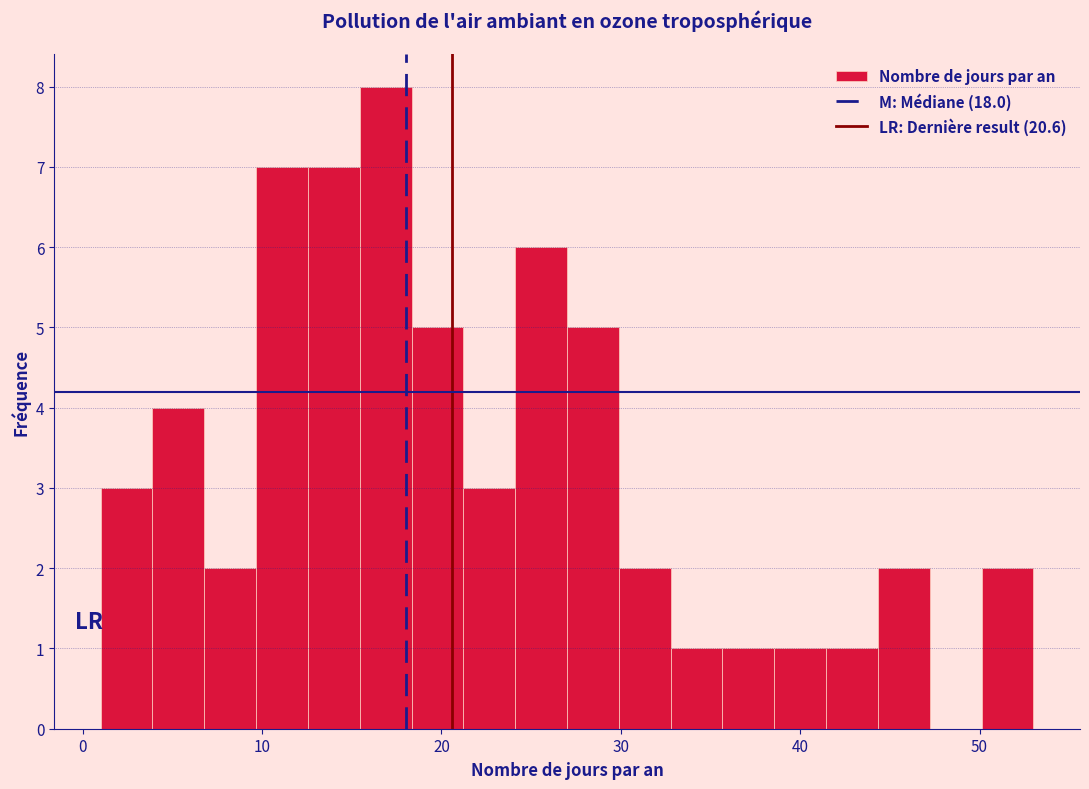

Around what value on the x-axis is the tallest bar? Give the approximate position of its centre, as read against the axis.

17